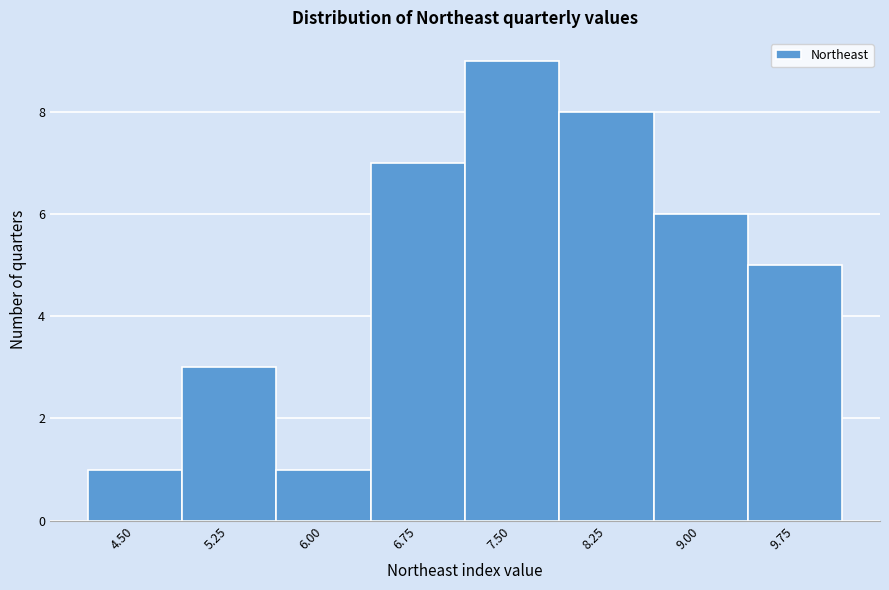

Reading right to left, list all the values displayed in this chart.

5	6	8	9	7	1	3	1